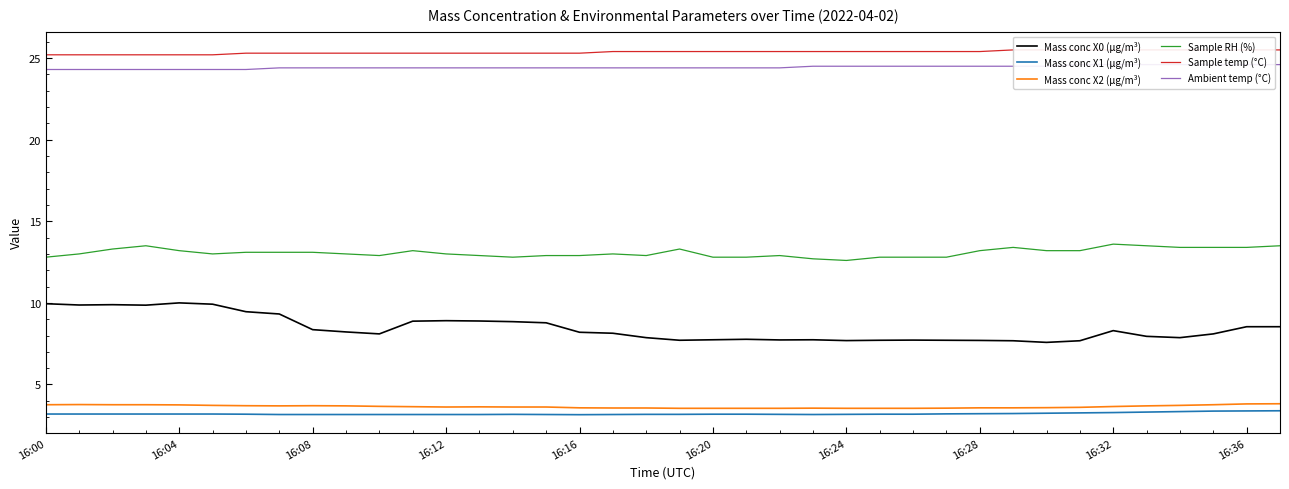

True or false: Mass conc X0 (μg/m³) and Mass conc X1 (μg/m³) cross at least once.

False